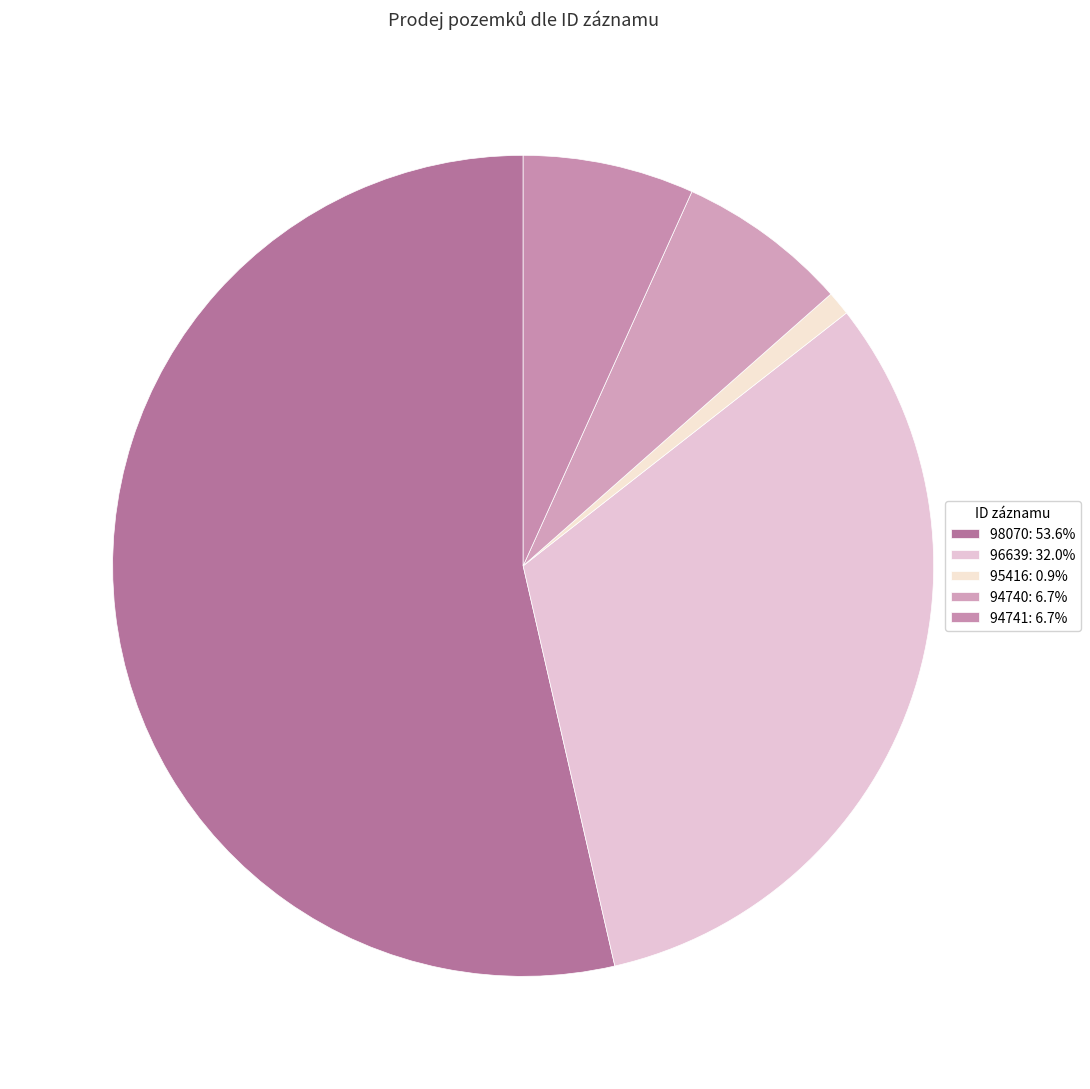

To the nearest percent, what is the combined percentage of 96639 and 98070?

86%